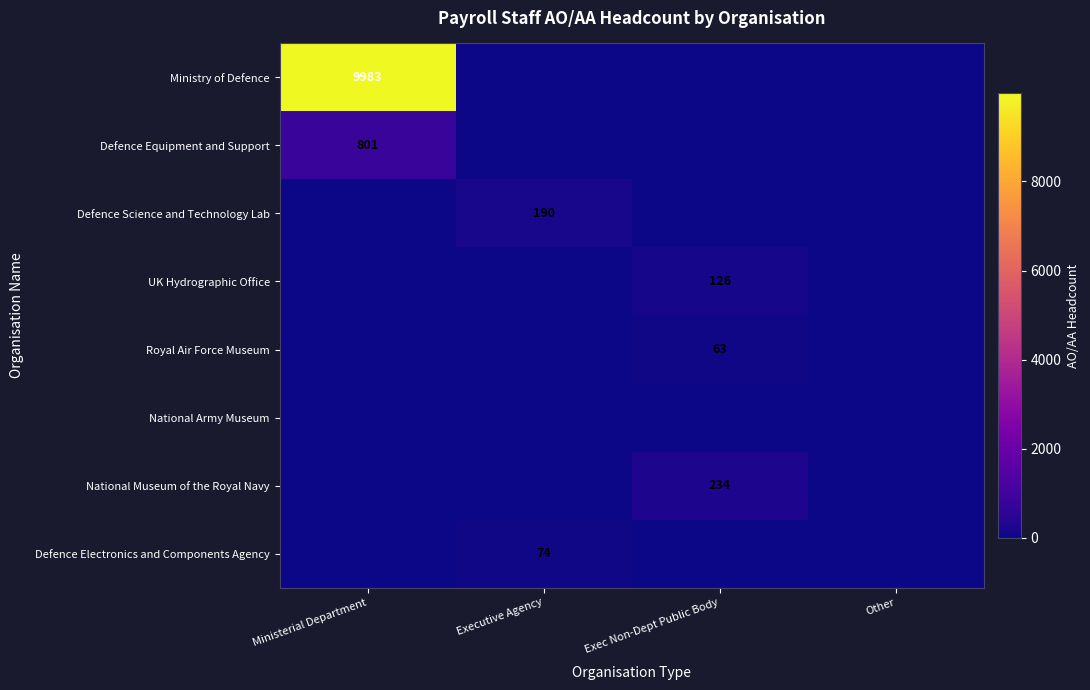

The National Museum of the Royal Navy series shows 340 at Exec Non-Dept Public Body. True or false?

False